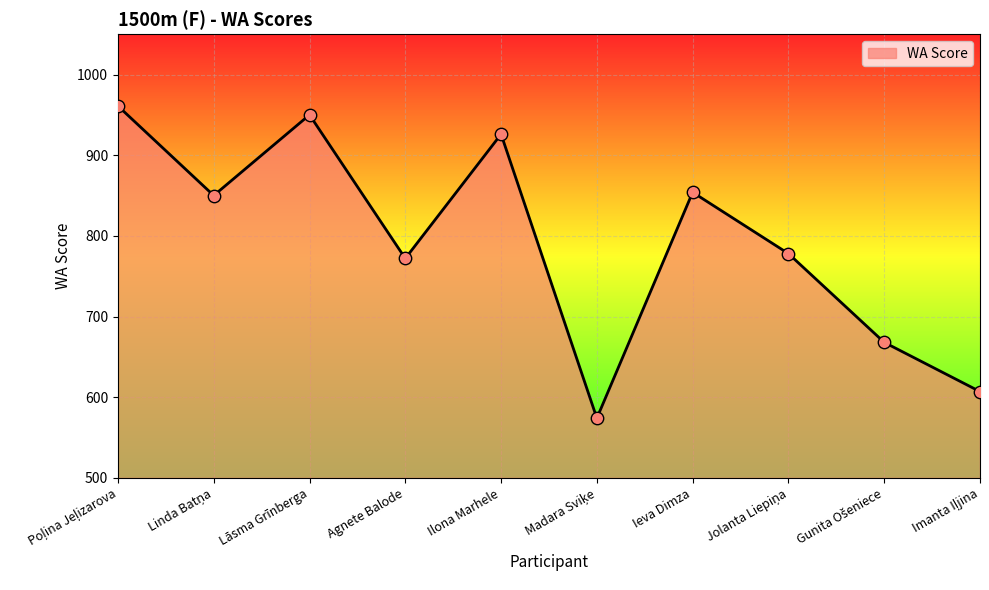

What is the difference between the maximum and minimum values?

387